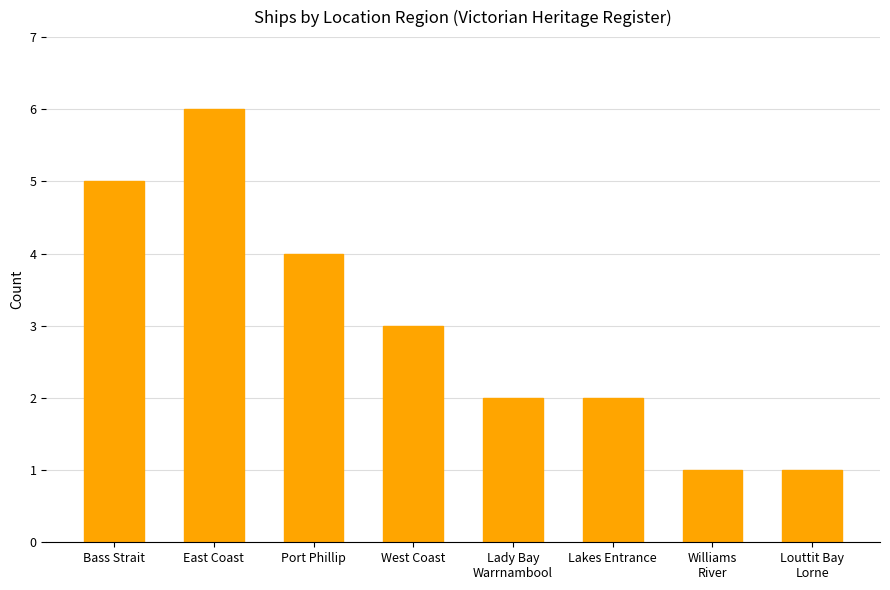

Between Williams
River and West Coast, which is larger?

West Coast